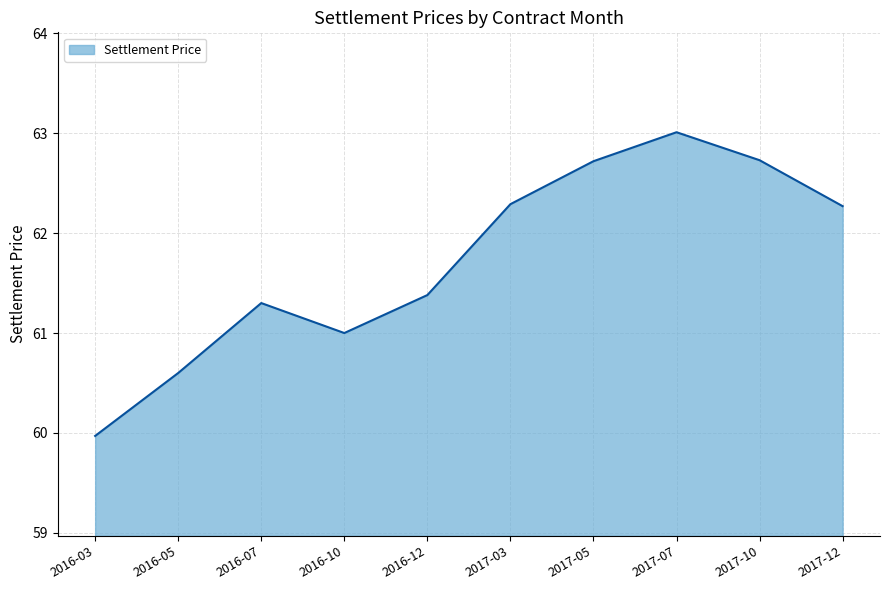

The chart shows a value of 40.0 at 2016-12. True or false?

False